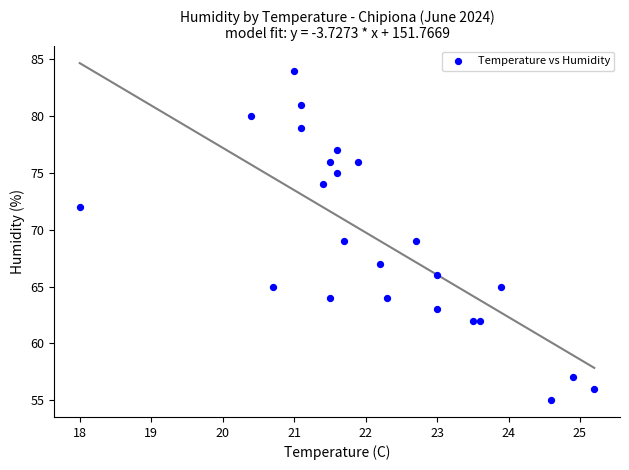

What is the range of Y values (max minus min)?

29